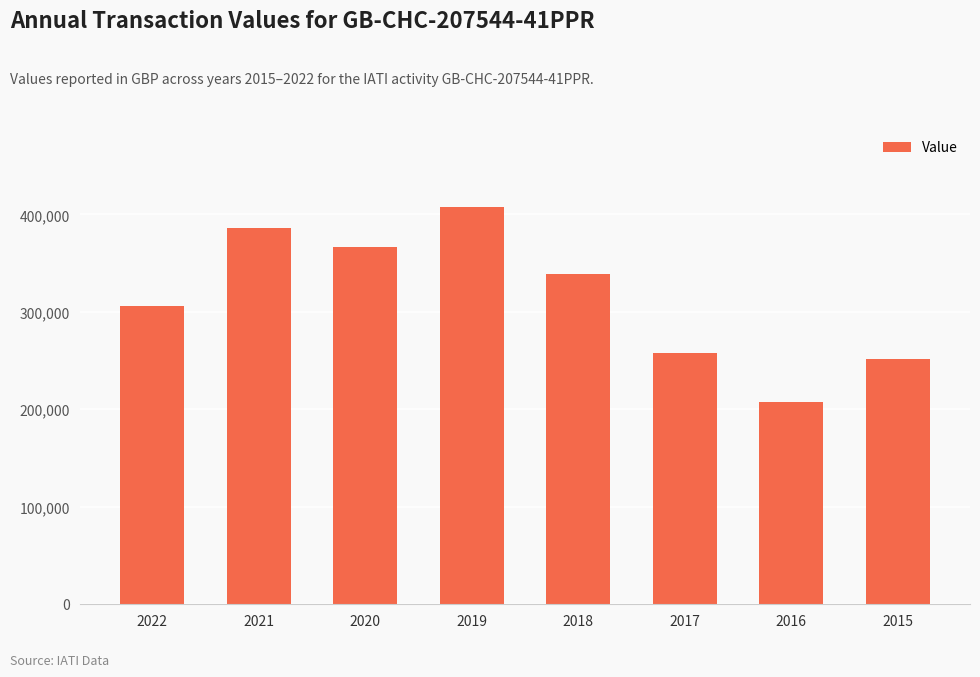

Reading right to left, extract all data points from this chart.

2015=251871	2016=207742	2017=258001	2018=338863	2019=407351	2020=366994	2021=386087	2022=306126